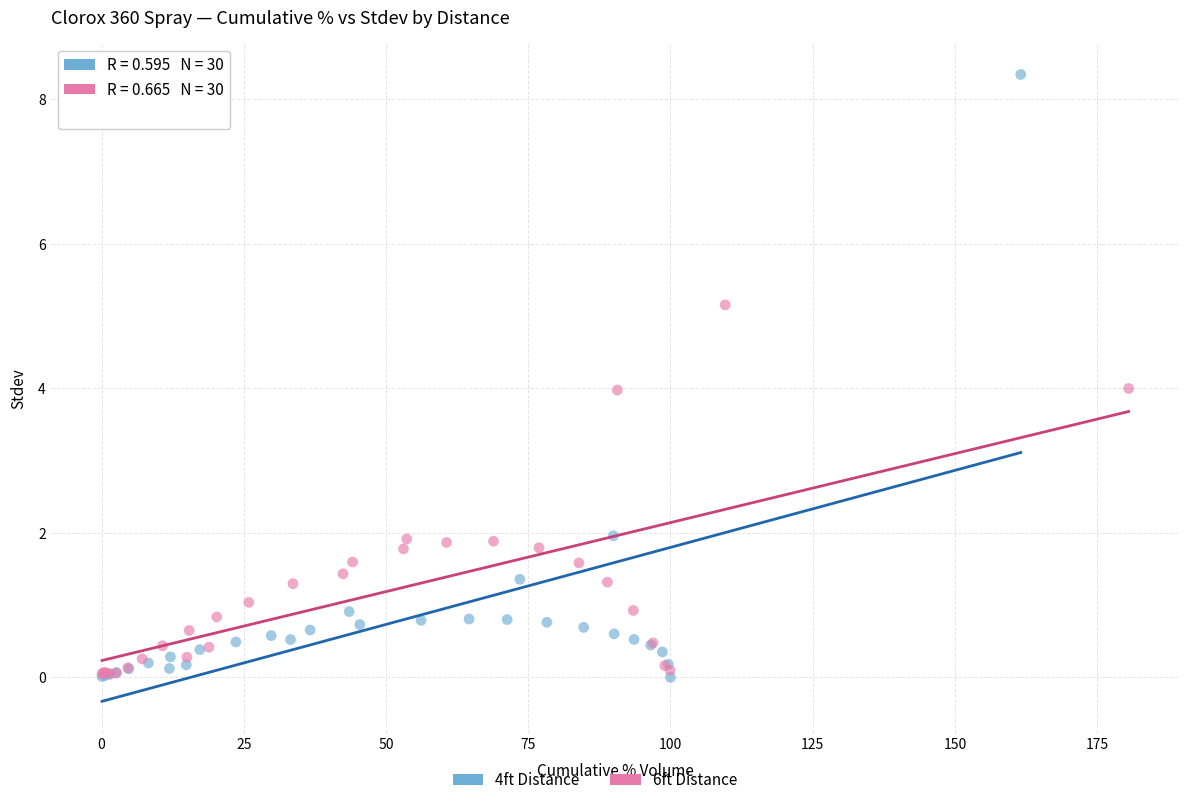

Which series has the widest spread of Y values?

4ft Distance